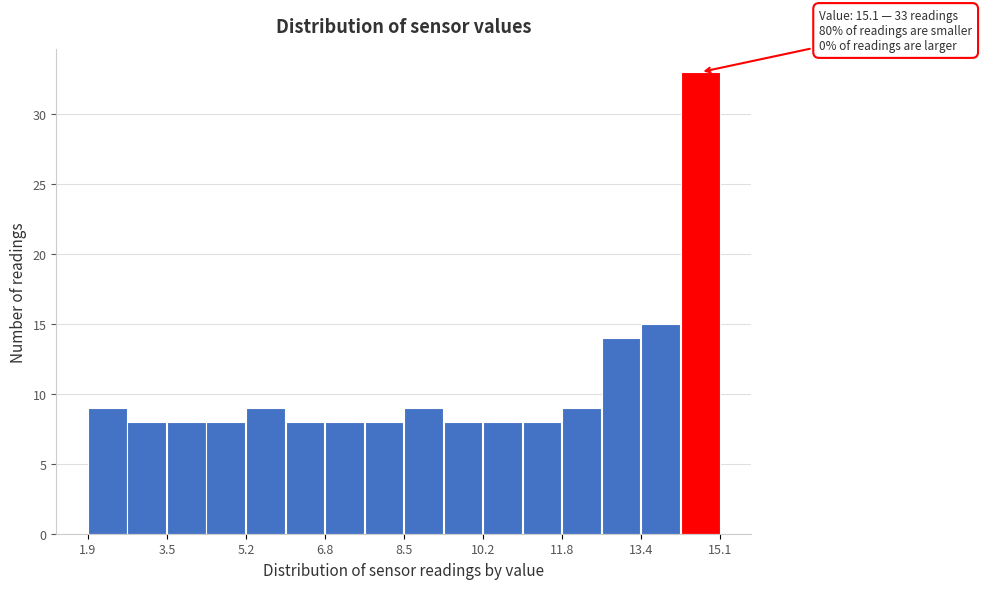

Over which range of the x-axis is the bar tallest?

14.2 to 15.2